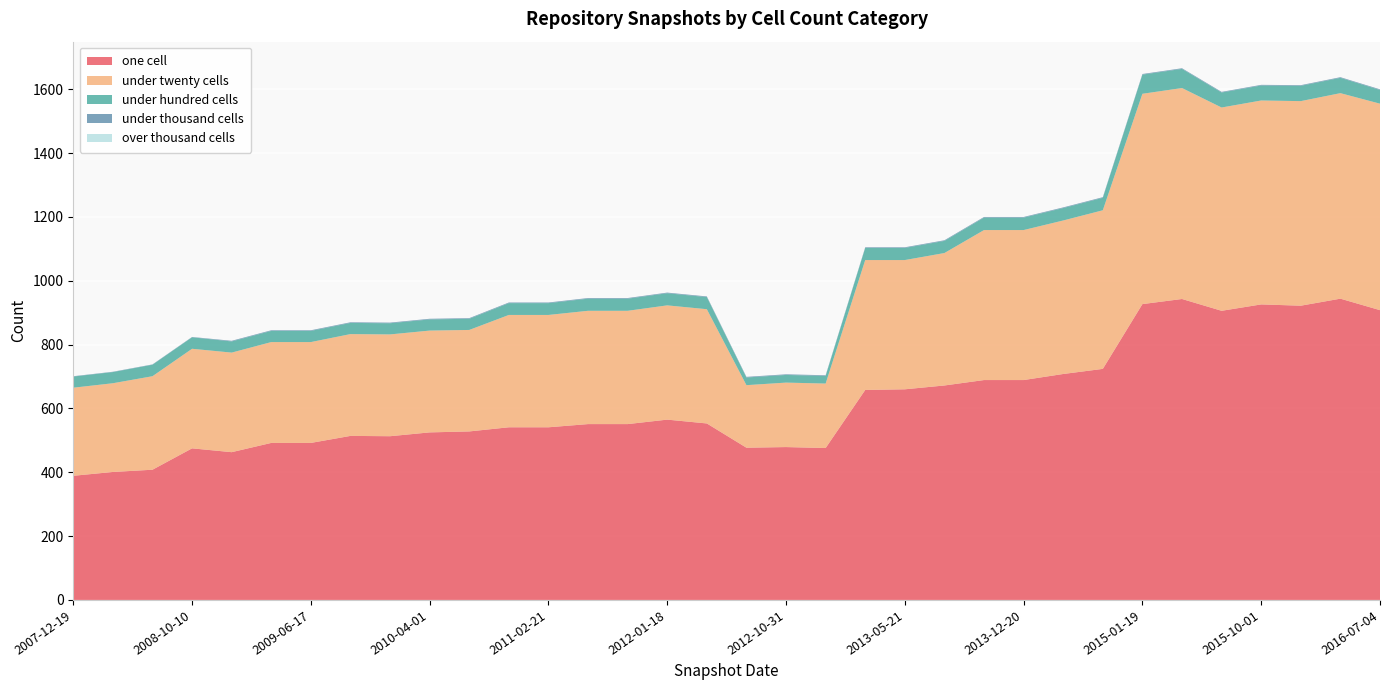

Reading left to right, list all the values displayed in this chart.

one_cell: 2009-09-25=514	2009-04-06=492	2013-02-20=658	2013-09-10=689	2012-03-26=553	2010-04-01=525	2009-12-16=513	2009-06-17=492	2013-12-20=689	2013-05-21=660	2012-01-18=565	2015-01-19=927	2015-04-09=943	2016-01-04=922	2016-07-04=908	2016-04-05=944	2011-06-10=551	2008-10-10=475	2008-04-01=401	2010-07-26=528	2011-02-21=541	2010-11-17=541	2013-07-09=672	2007-12-19=389	2011-09-05=551	2008-06-27=408	2015-10-01=926	2012-10-31=479	2012-12-11=476	2008-12-17=463	2014-03-28=708	2014-09-08=724	2015-07-03=906	2012-07-13=477
under_twenty_cells: 2009-09-25=319	2009-04-06=316	2013-02-20=407	2013-09-10=470	2012-03-26=358	2010-04-01=319	2009-12-16=319	2009-06-17=316	2013-12-20=470	2013-05-21=405	2012-01-18=358	2015-01-19=659	2015-04-09=661	2016-01-04=641	2016-07-04=647	2016-04-05=644	2011-06-10=355	2008-10-10=312	2008-04-01=278	2010-07-26=318	2011-02-21=352	2010-11-17=352	2013-07-09=415	2007-12-19=276	2011-09-05=355	2008-06-27=293	2015-10-01=639	2012-10-31=202	2012-12-11=202	2008-12-17=312	2014-03-28=481	2014-09-08=497	2015-07-03=637	2012-07-13=196
under_hundred_cells: 2009-09-25=35	2009-04-06=35	2013-02-20=38	2013-09-10=39	2012-03-26=38	2010-04-01=35	2009-12-16=35	2009-06-17=35	2013-12-20=39	2013-05-21=38	2012-01-18=38	2015-01-19=60	2015-04-09=60	2016-01-04=48	2016-07-04=43	2016-04-05=48	2011-06-10=38	2008-10-10=36	2008-04-01=35	2010-07-26=35	2011-02-21=37	2010-11-17=37	2013-07-09=38	2007-12-19=35	2011-09-05=38	2008-06-27=36	2015-10-01=47	2012-10-31=24	2012-12-11=24	2008-12-17=35	2014-03-28=39	2014-09-08=39	2015-07-03=47	2012-07-13=24
under_thousand_cells: 2009-09-25=2	2009-04-06=2	2013-02-20=2	2013-09-10=2	2012-03-26=2	2010-04-01=2	2009-12-16=2	2009-06-17=2	2013-12-20=2	2013-05-21=2	2012-01-18=2	2015-01-19=2	2015-04-09=2	2016-01-04=2	2016-07-04=2	2016-04-05=2	2011-06-10=2	2008-10-10=1	2008-04-01=1	2010-07-26=2	2011-02-21=2	2010-11-17=2	2013-07-09=2	2007-12-19=1	2011-09-05=2	2008-06-27=1	2015-10-01=2	2012-10-31=2	2012-12-11=2	2008-12-17=2	2014-03-28=2	2014-09-08=2	2015-07-03=2	2012-07-13=2
over_thousand_cells: 2009-09-25=0	2009-04-06=0	2013-02-20=0	2013-09-10=0	2012-03-26=0	2010-04-01=0	2009-12-16=0	2009-06-17=0	2013-12-20=0	2013-05-21=0	2012-01-18=0	2015-01-19=0	2015-04-09=0	2016-01-04=0	2016-07-04=0	2016-04-05=0	2011-06-10=0	2008-10-10=0	2008-04-01=0	2010-07-26=0	2011-02-21=0	2010-11-17=0	2013-07-09=0	2007-12-19=0	2011-09-05=0	2008-06-27=0	2015-10-01=0	2012-10-31=0	2012-12-11=0	2008-12-17=0	2014-03-28=0	2014-09-08=0	2015-07-03=0	2012-07-13=0